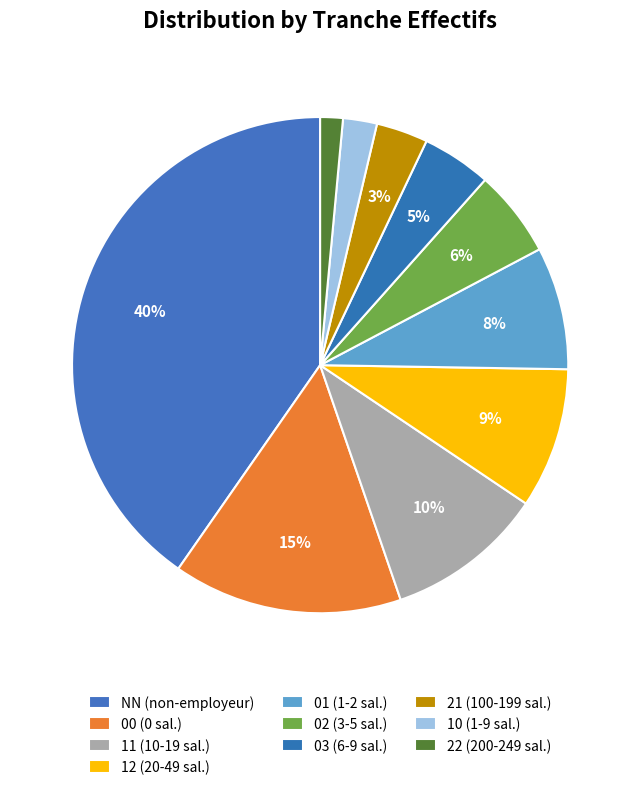

How many slices are in this pie chart?

10